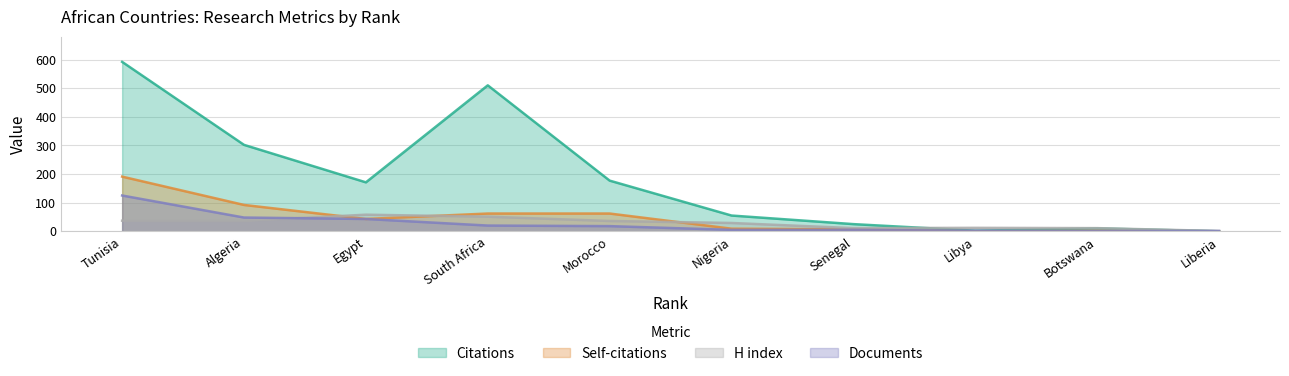

What is the value of the Self-citations point at the 6th from the left?

9